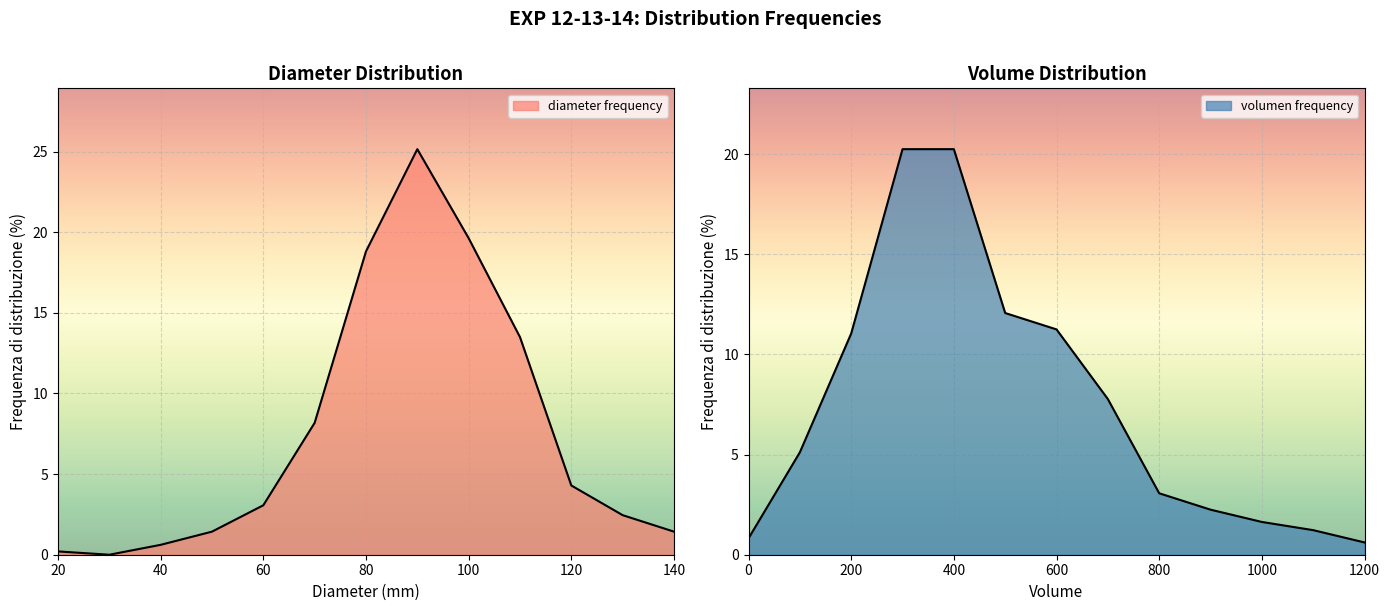

Is the value of diameter frequency at 120 greater than the value of volumen frequency at 60?

No